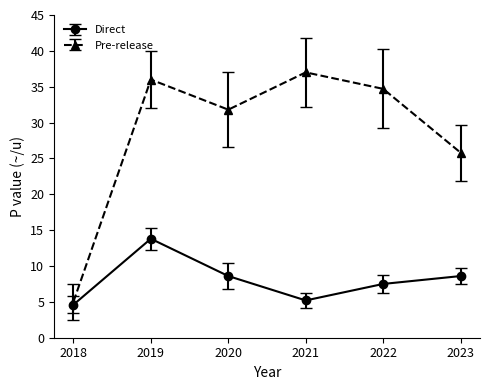

True or false: Pre-release has a value of 36.0 at 2019.

True